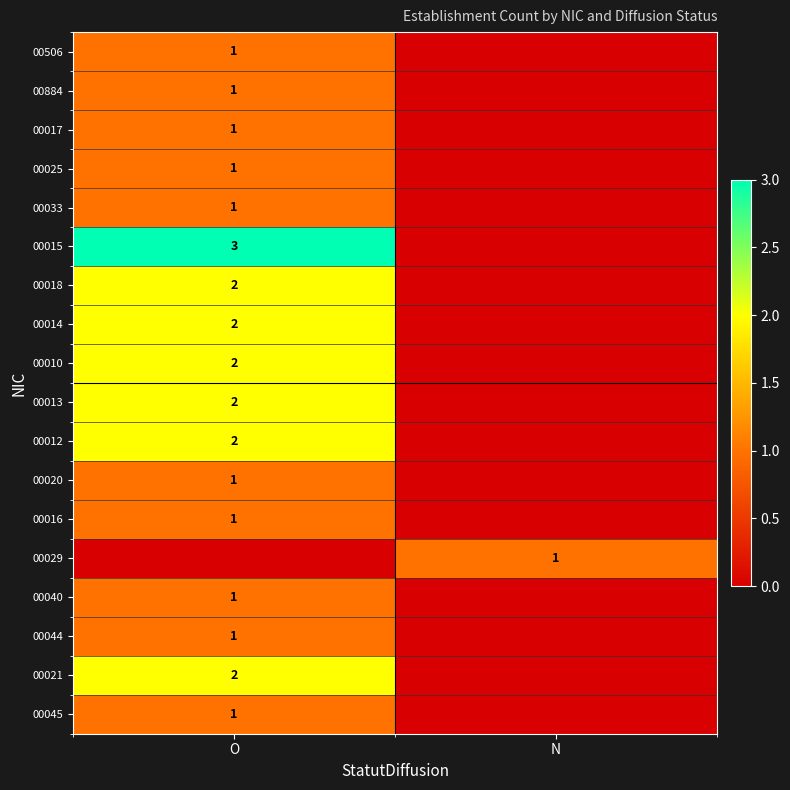

What is the total value across all series at O?

25